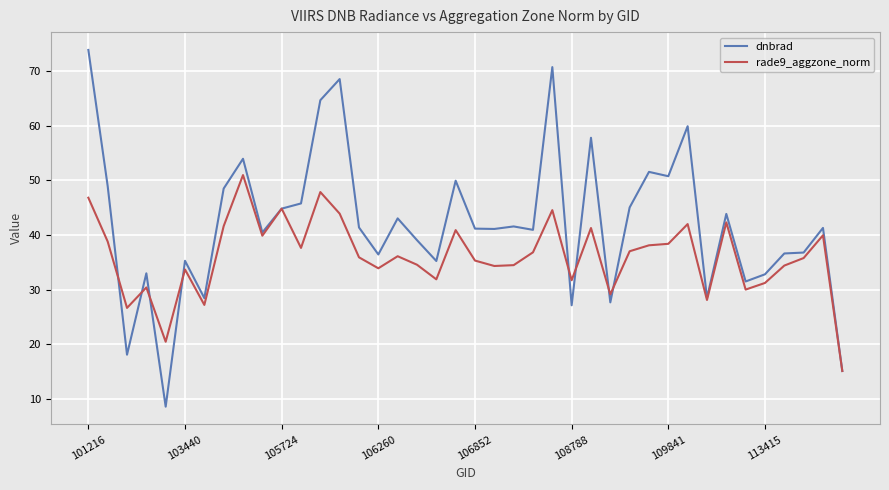

Which series has the largest total across all categories?

dnbrad